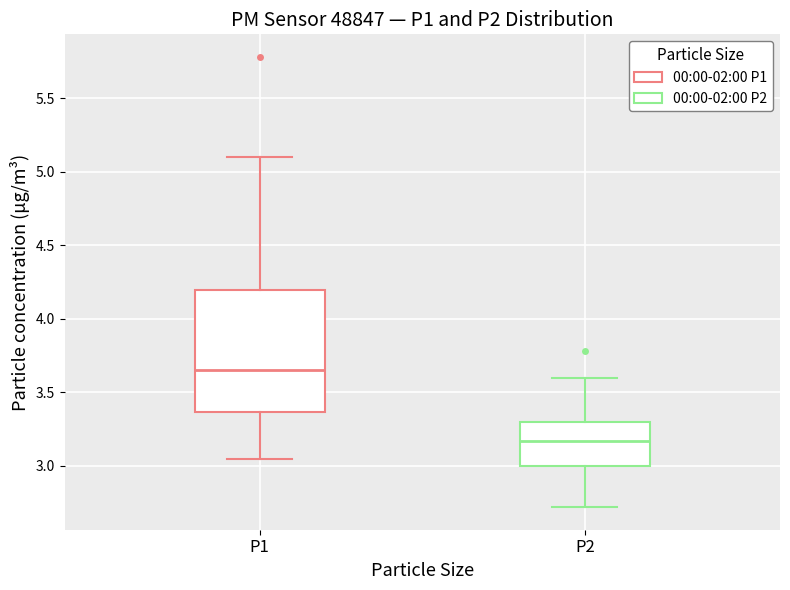

Which box is the tallest, from its lower edge to its upper edge?

P1